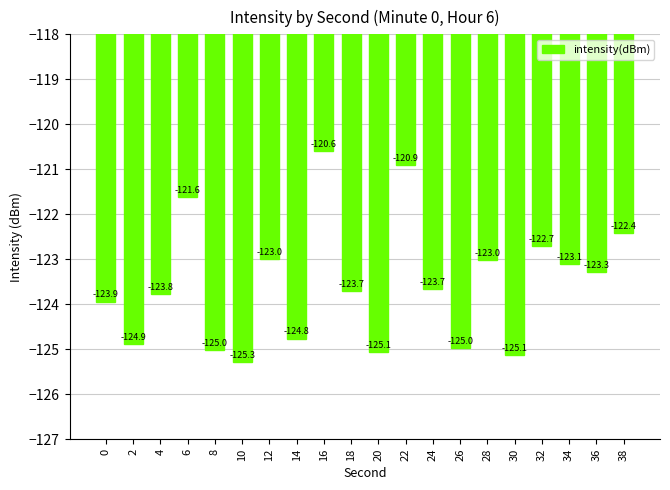

What is the greatest value displayed?

-120.6